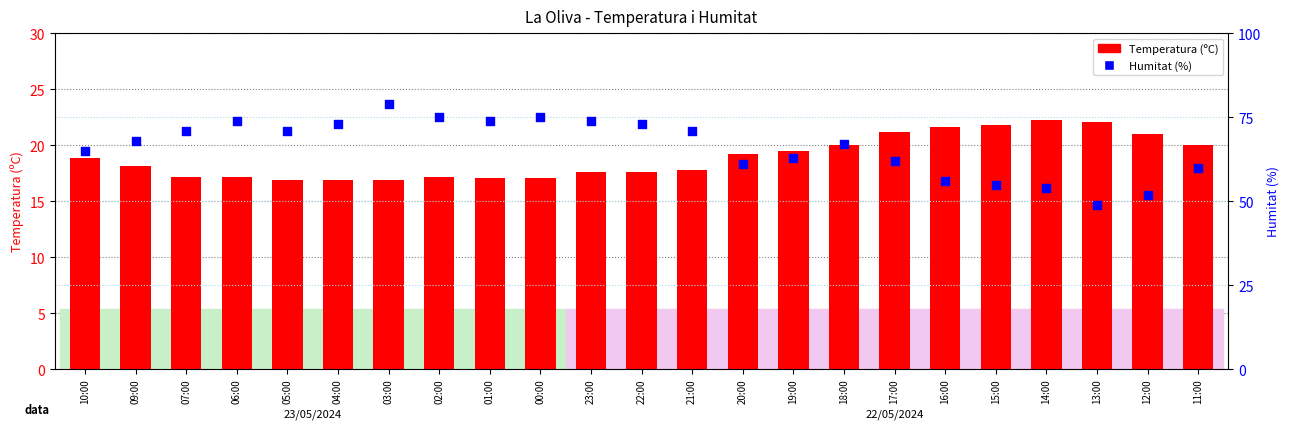

At how many categories does at least one series exceed 68?

11